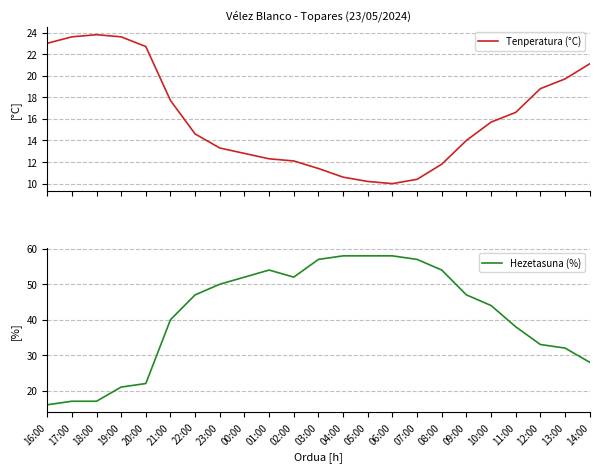

Which series changed the most between 01:00 and 05:00?

Hezetasuna (%)